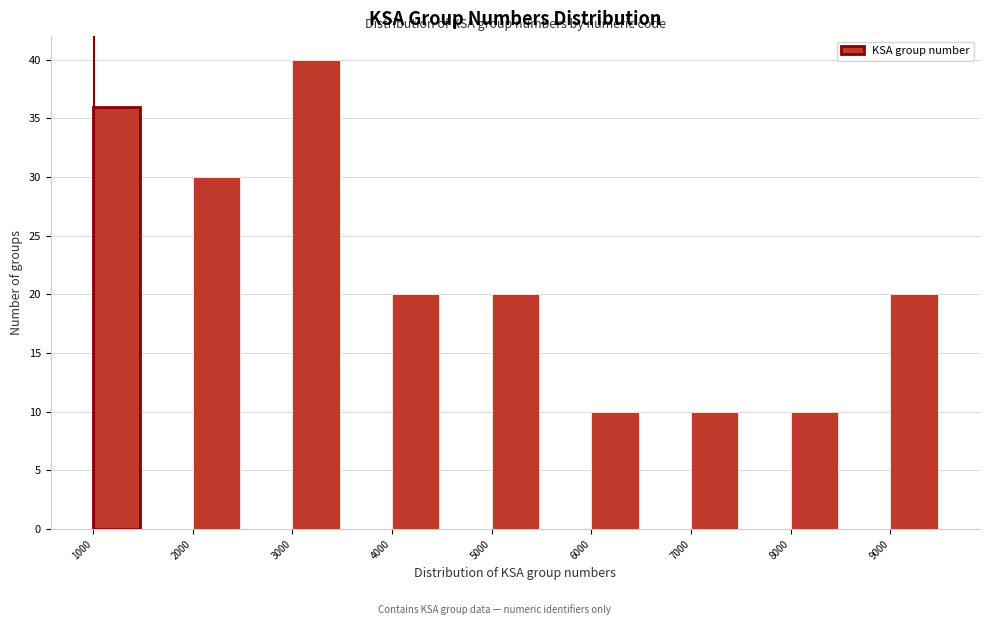

How tall is the bar that spans 4000 to 4500 on the x-axis? The values are not printed on the chart, so give them approximately, as read against the axis.

20